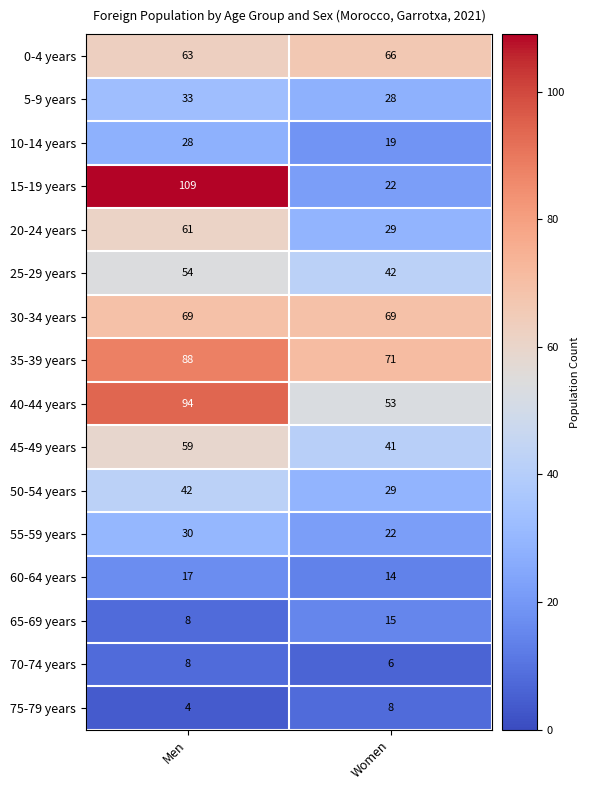

Which series changed the most between Men and Women?

15-19 years